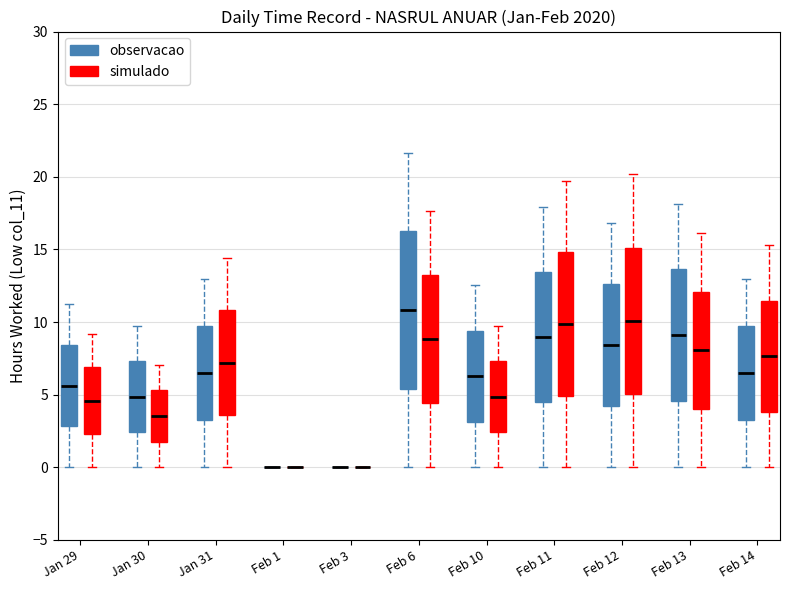

Reading left to right, transcribe this box plot: for each box, give where its median line is, the range the box spans, and where its two whiskers end, as read against the y-axis. The values are not printed on the chart, so give them approximately, as read against the axis.

Jan 29 (observacao): median 5.5, box 3.0 to 8.5, whiskers 0.0 to 11.5
Jan 29 (simulado): median 4.5, box 2.5 to 7.0, whiskers 0.0 to 9.0
Jan 30 (observacao): median 5.0, box 2.5 to 7.5, whiskers 0.0 to 9.5
Jan 30 (simulado): median 3.5, box 2.0 to 5.5, whiskers 0.0 to 7.0
Jan 31 (observacao): median 6.5, box 3.0 to 9.5, whiskers 0.0 to 13.0
Jan 31 (simulado): median 7.0, box 3.5 to 11.0, whiskers 0.0 to 14.5
Feb 1 (observacao): box collapsed to a line at 0.0, whiskers 0.0 to 0.0
Feb 1 (simulado): box collapsed to a line at 0.0, whiskers 0.0 to 0.0
Feb 3 (observacao): box collapsed to a line at 0.0, whiskers 0.0 to 0.0
Feb 3 (simulado): box collapsed to a line at 0.0, whiskers 0.0 to 0.0
Feb 6 (observacao): median 11.0, box 5.5 to 16.5, whiskers 0.0 to 21.5
Feb 6 (simulado): median 9.0, box 4.5 to 13.0, whiskers 0.0 to 17.5
Feb 10 (observacao): median 6.5, box 3.0 to 9.5, whiskers 0.0 to 12.5
Feb 10 (simulado): median 5.0, box 2.5 to 7.5, whiskers 0.0 to 9.5
Feb 11 (observacao): median 9.0, box 4.5 to 13.5, whiskers 0.0 to 18.0
Feb 11 (simulado): median 10.0, box 5.0 to 15.0, whiskers 0.0 to 19.5
Feb 12 (observacao): median 8.5, box 4.0 to 12.5, whiskers 0.0 to 17.0
Feb 12 (simulado): median 10.0, box 5.0 to 15.0, whiskers 0.0 to 20.0
Feb 13 (observacao): median 9.0, box 4.5 to 13.5, whiskers 0.0 to 18.0
Feb 13 (simulado): median 8.0, box 4.0 to 12.0, whiskers 0.0 to 16.0
Feb 14 (observacao): median 6.5, box 3.0 to 9.5, whiskers 0.0 to 13.0
Feb 14 (simulado): median 7.5, box 4.0 to 11.5, whiskers 0.0 to 15.5